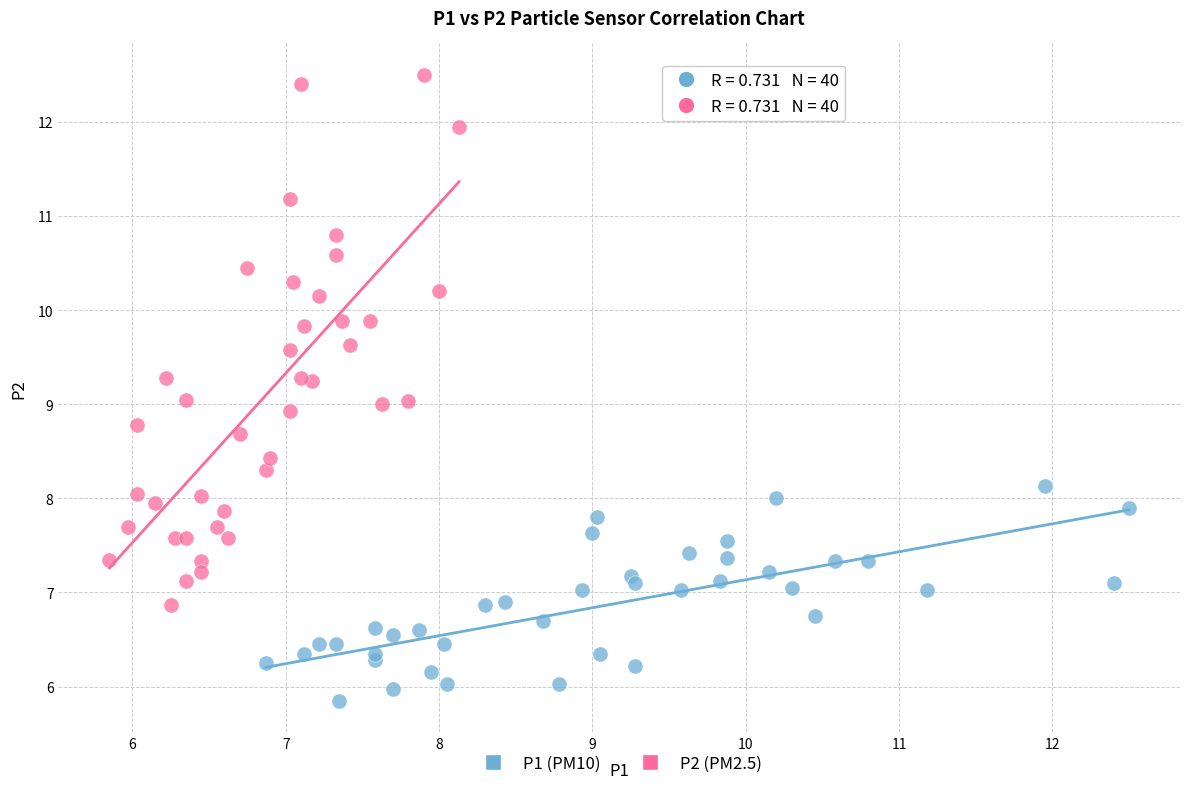

What are all the series names shown in the legend?

P1 (PM10), P2 (PM2.5)